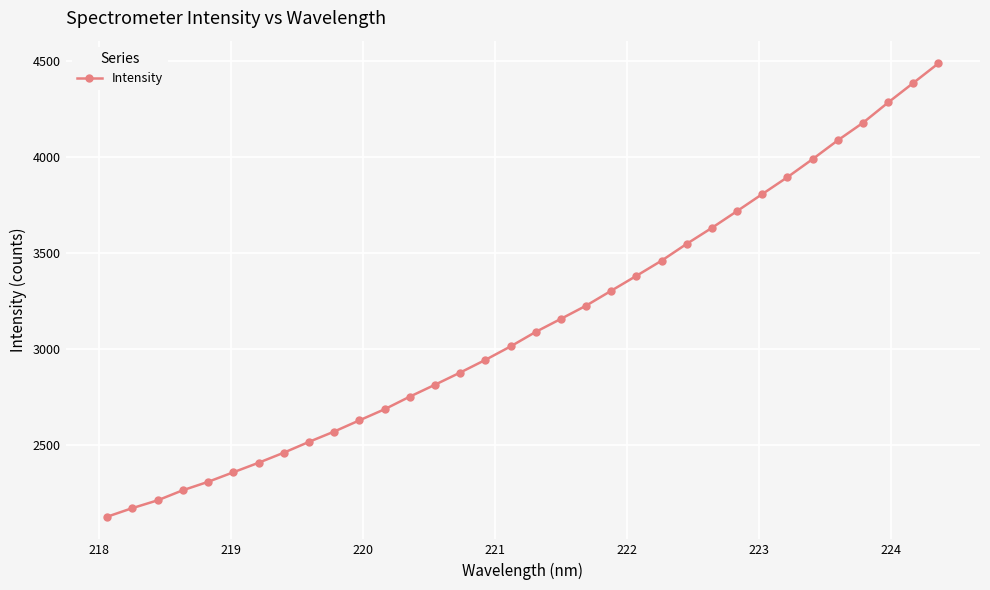

What is the value of the 19th point from the left?

3157.0